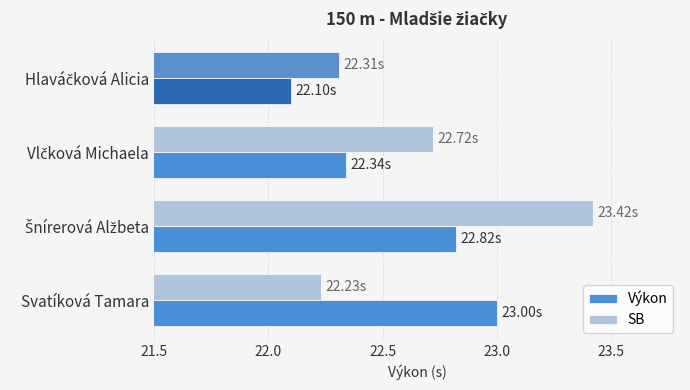

What is the average value of the SB series?

22.7